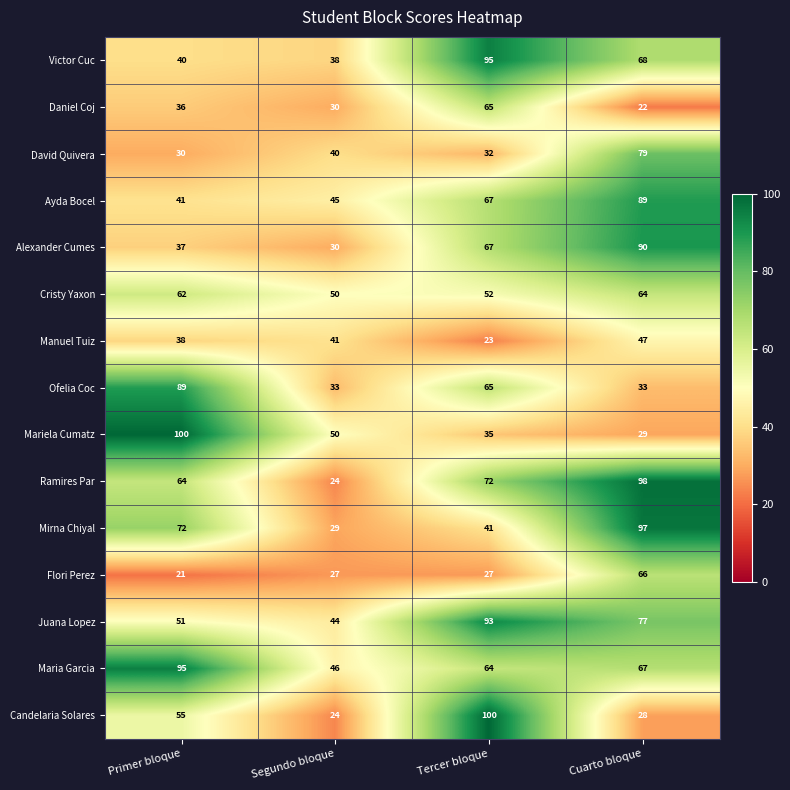

What is the average value of the Candelaria Solares series?

52